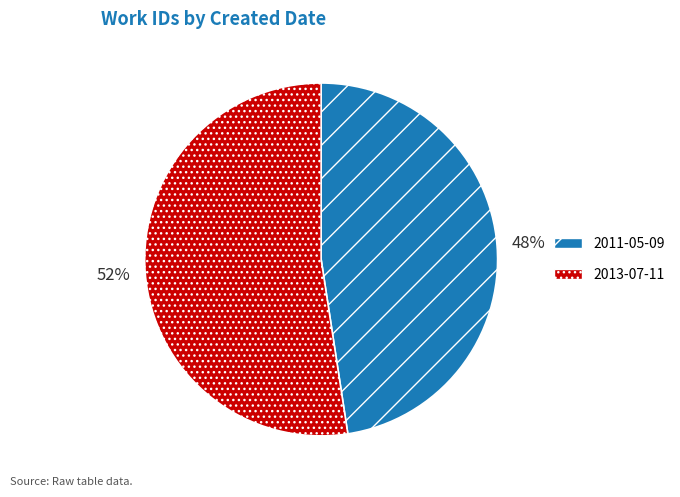

The 2011-05-09 slice represents 48% of the pie. True or false?

True